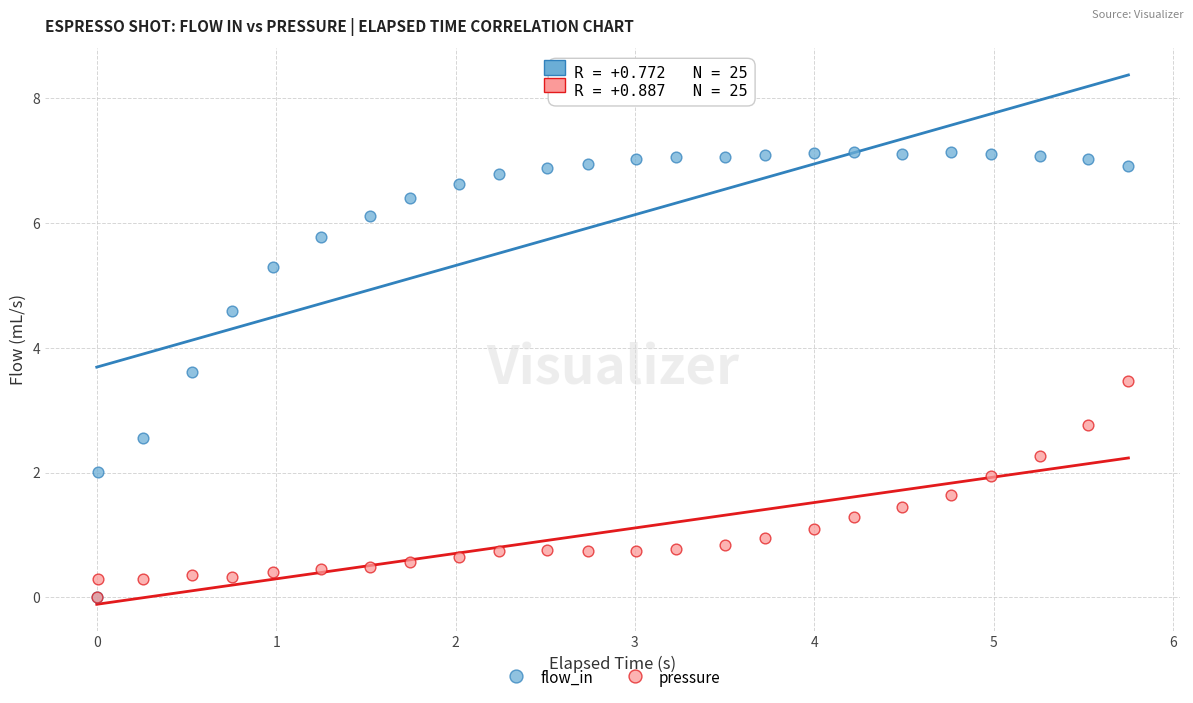

Which series reaches the maximum Y coordinate?

flow_in